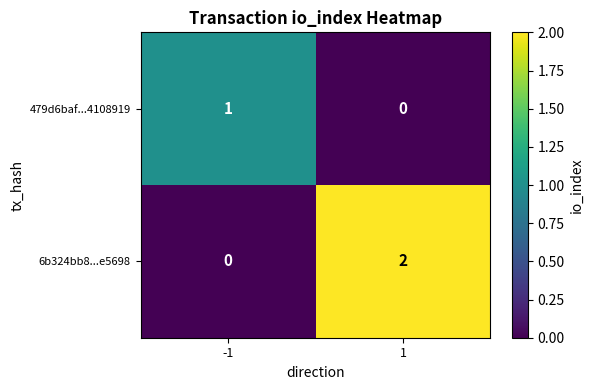

At how many categories does at least one series exceed 0?

2